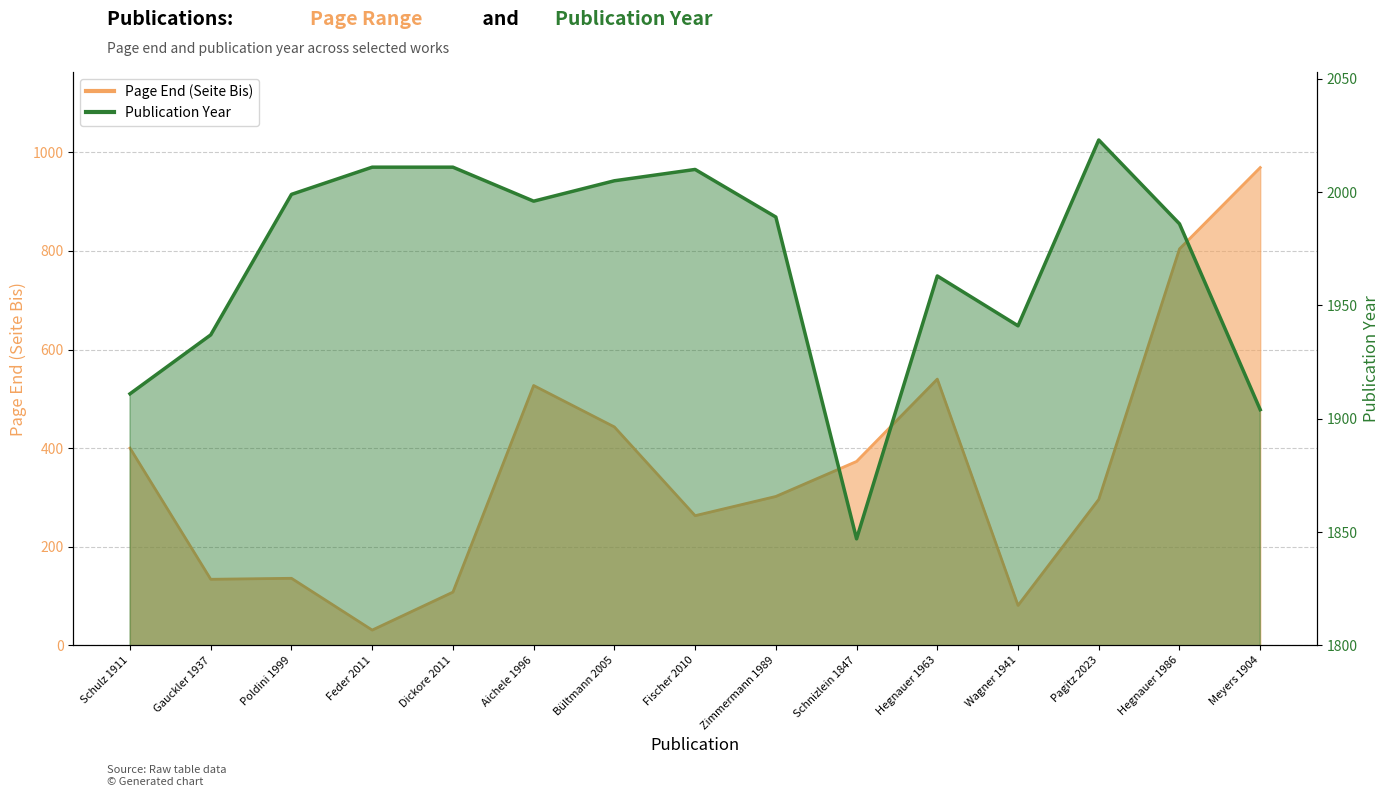

How many lines are shown in the chart?

2